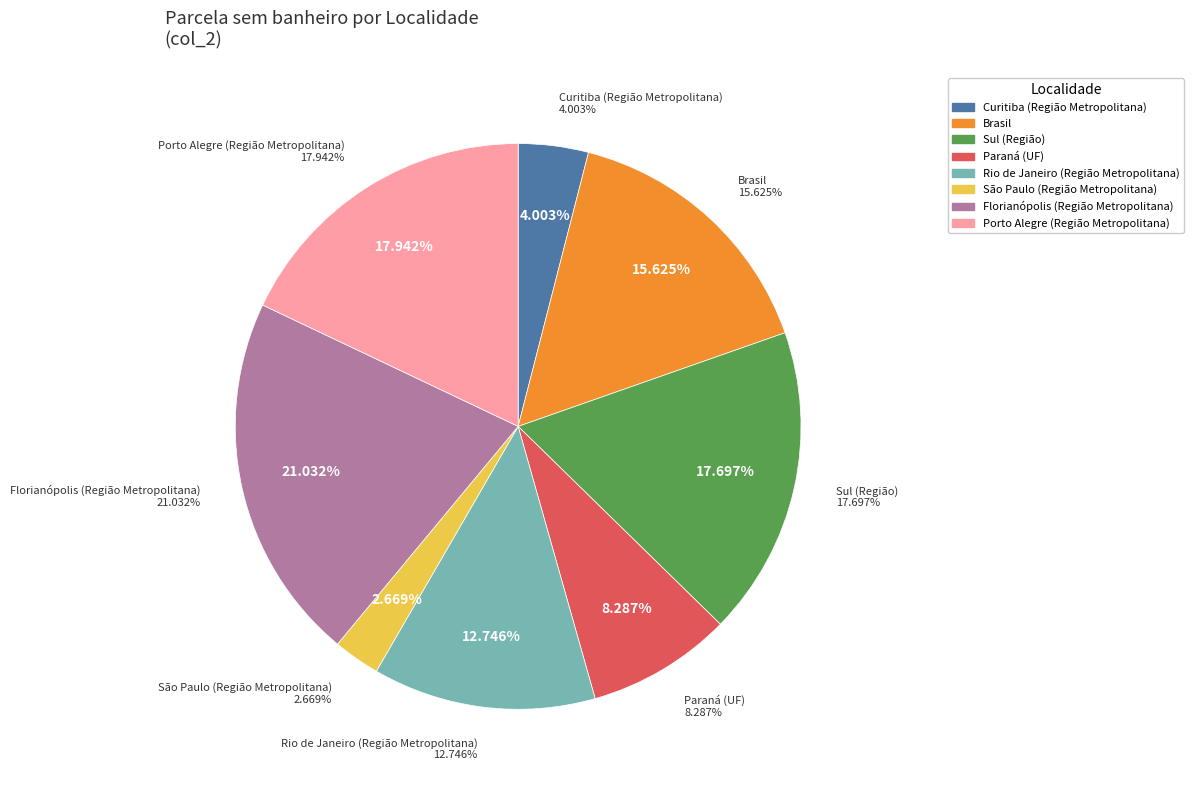

Do Florianópolis (Região Metropolitana) and Paraná (UF) together represent more than half of the pie?

No